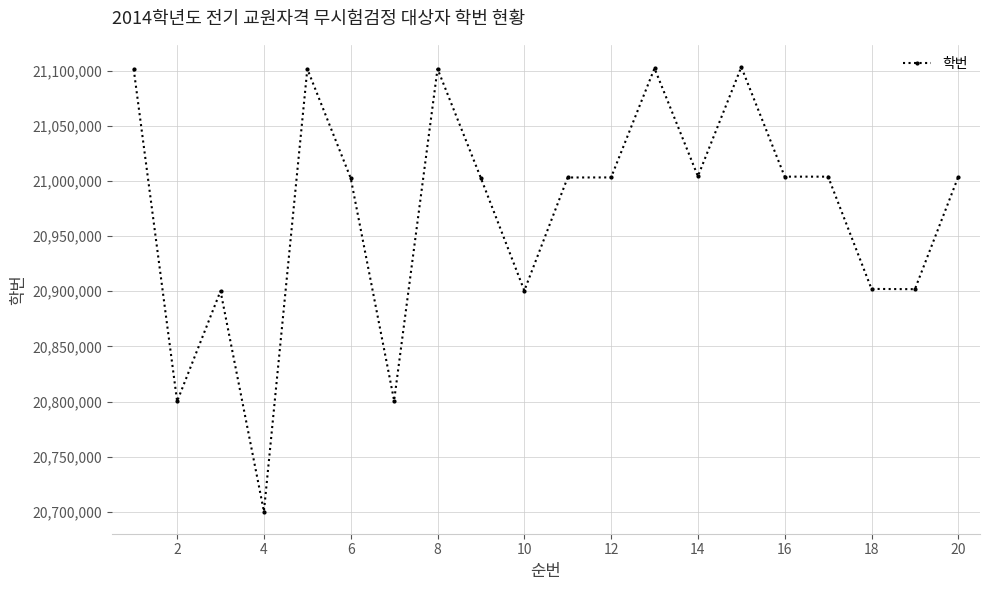

True or false: there are more than 0 points higher than both neighbors.

True